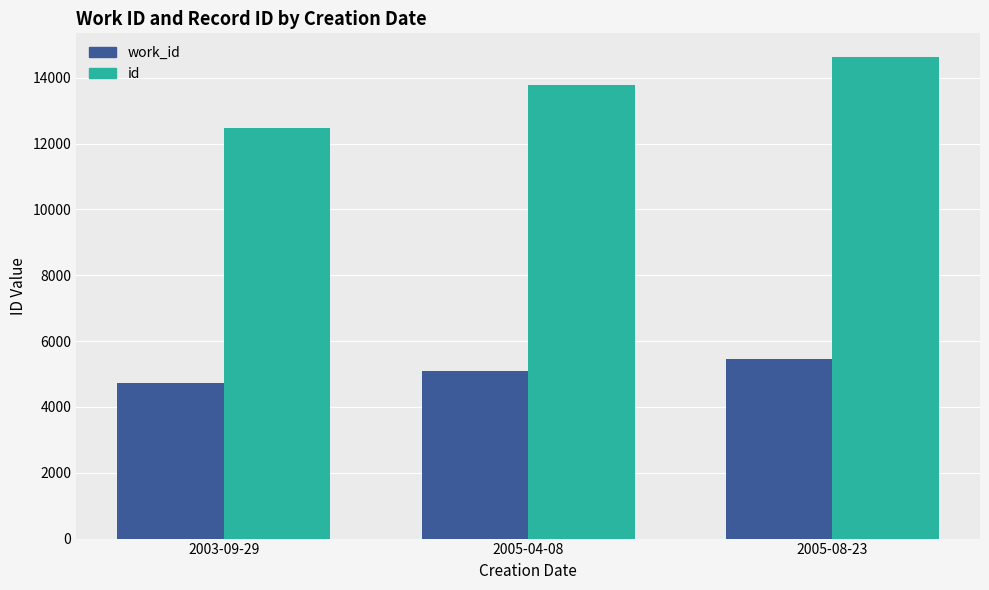

The value of id at 2003-09-29 is 12473. True or false?

True